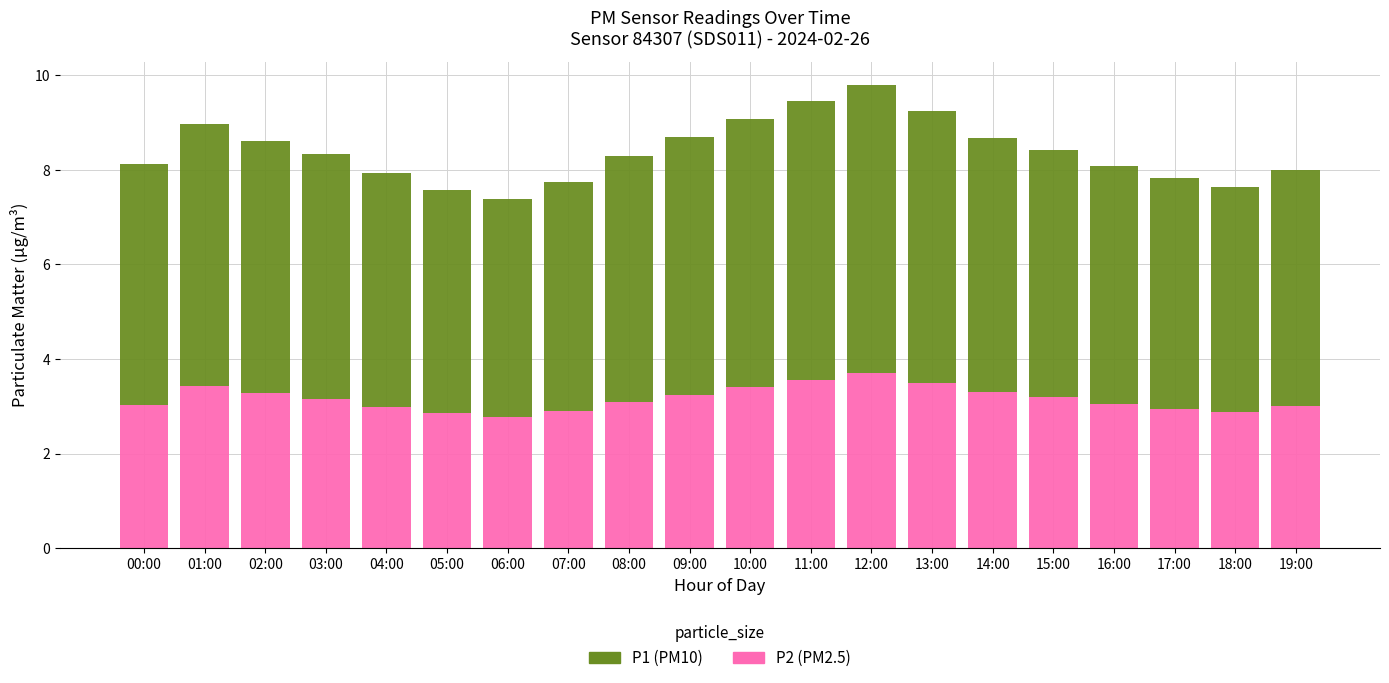

What is the total value across all series at 12:00?

9.8